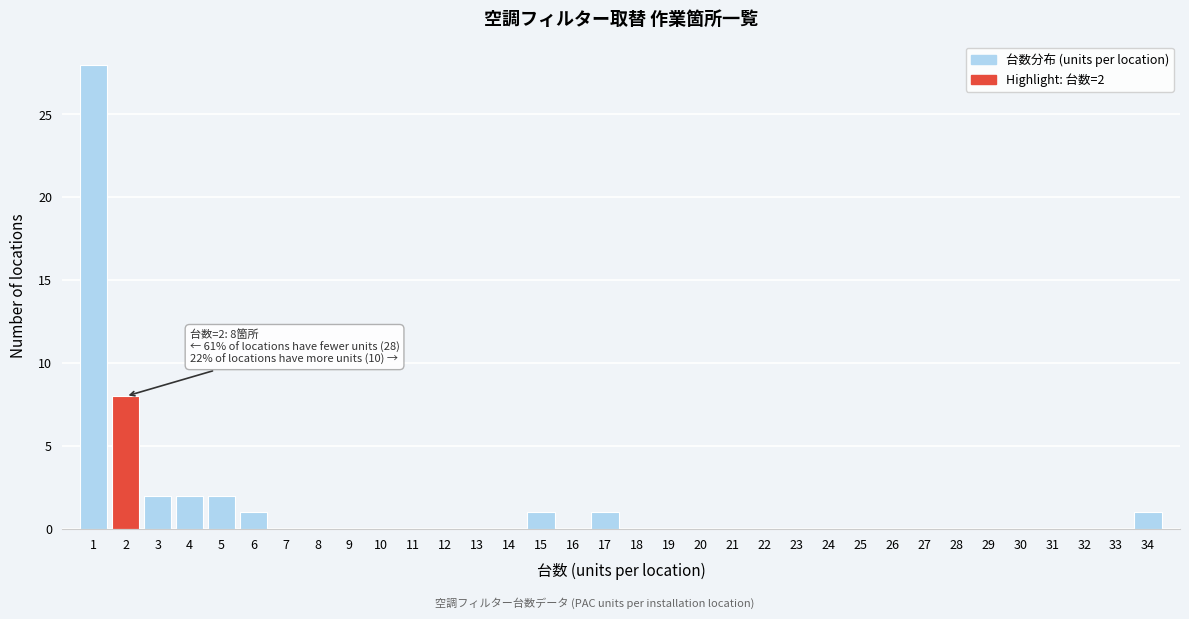

What is the sum of all values?

46